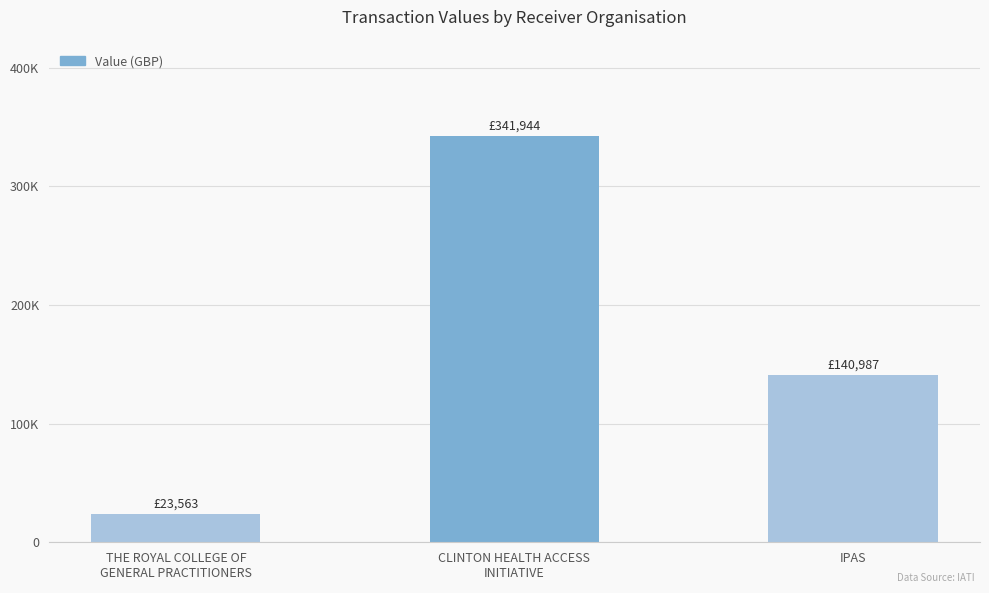

True or false: the data shows 77006 at IPAS.

False